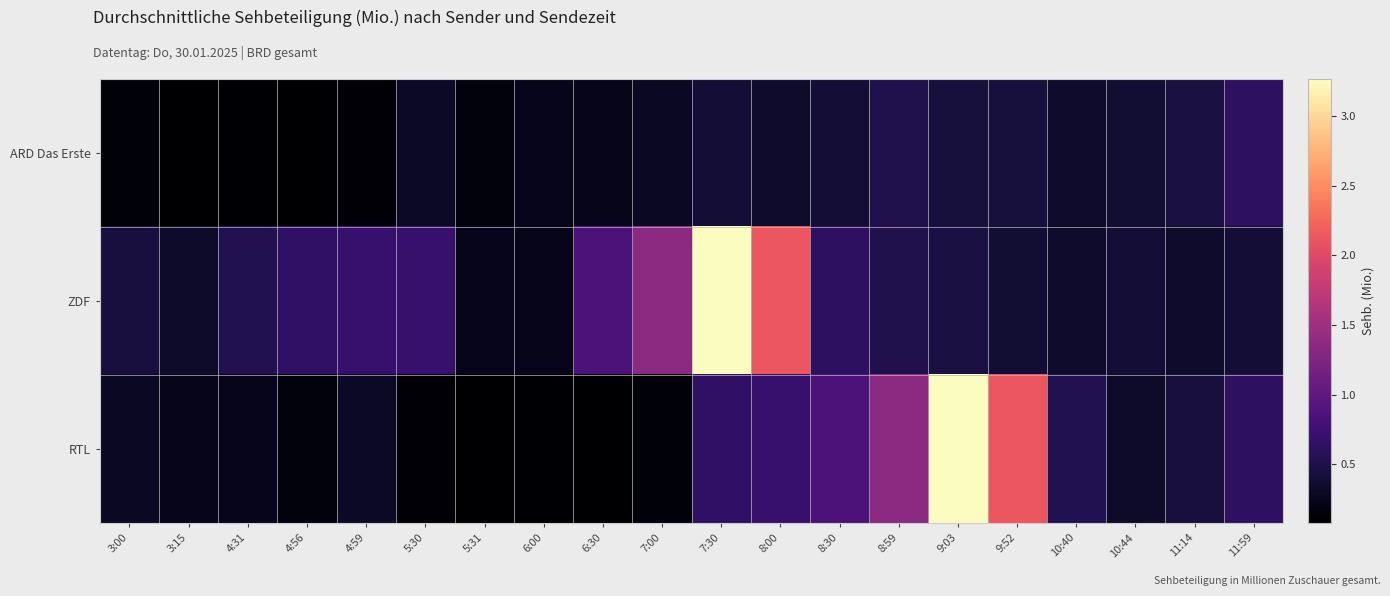

Which series has the largest range (max minus min)?

RTL